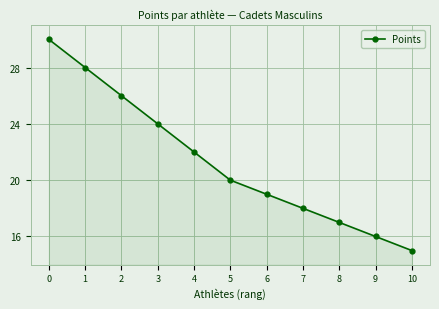

Is it true that the value at 2 is 26?

True